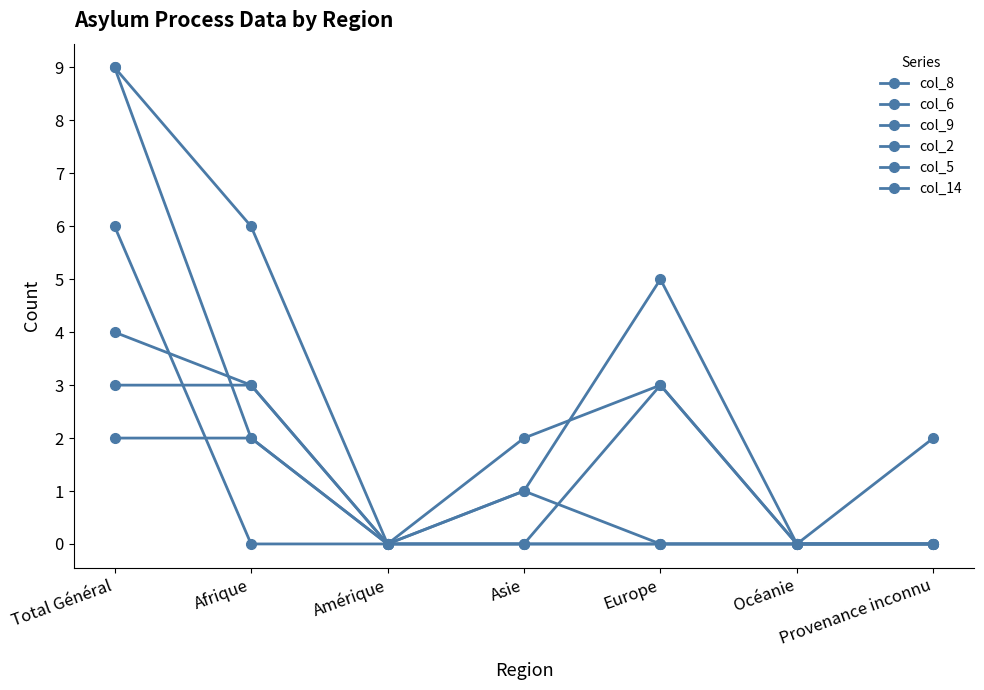

How many distinct data groups are displayed?

6